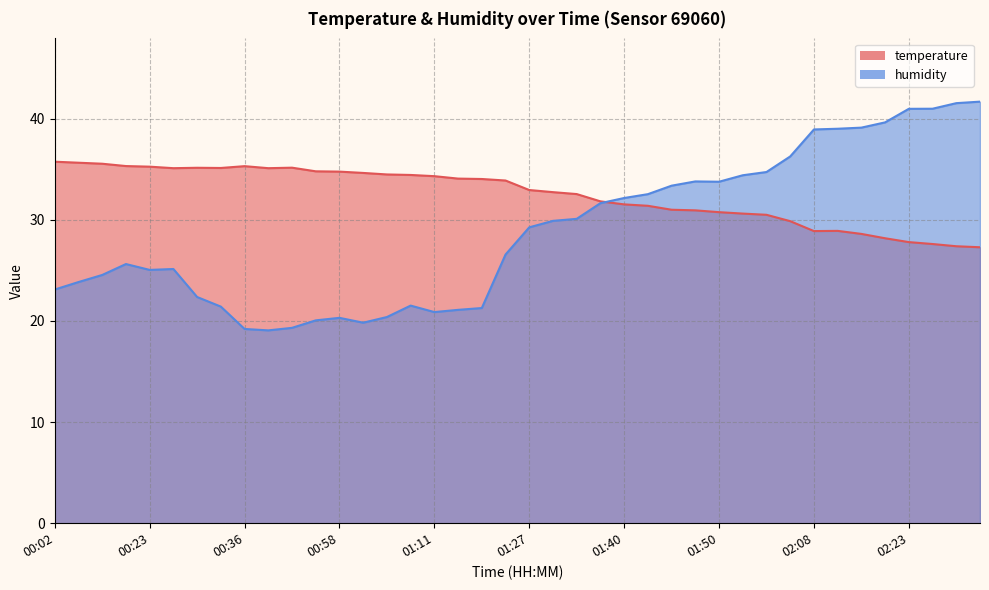

The temperature series shows 16.7 at 00:02. True or false?

False